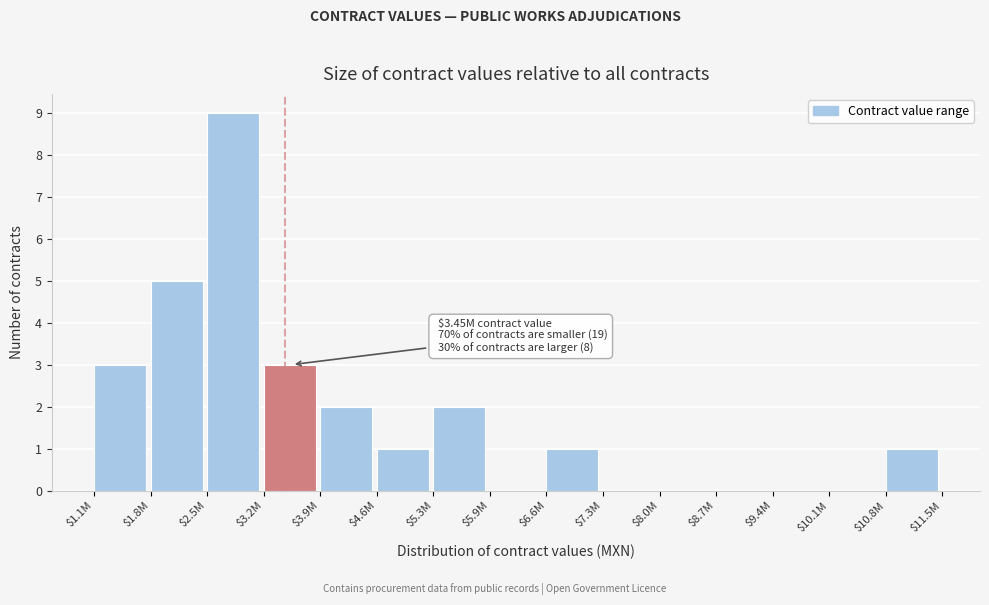

What is the sum of all values?

27